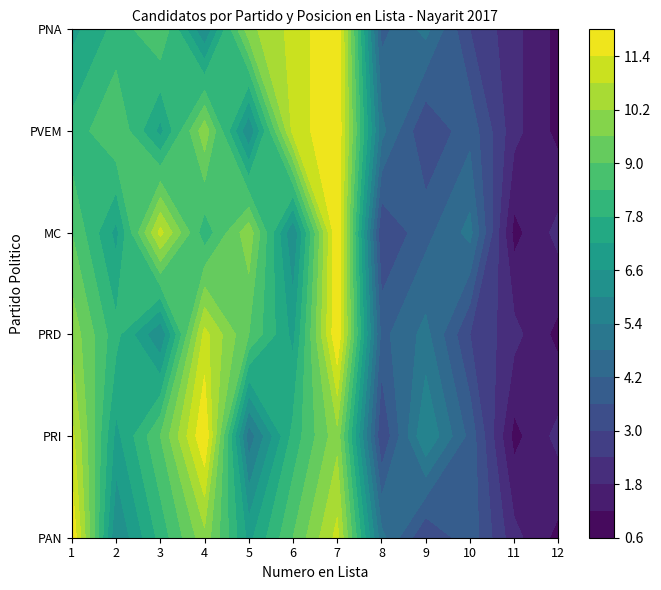

What is the difference between the maximum and minimum values in the Partido Verde Ecologista series?

11